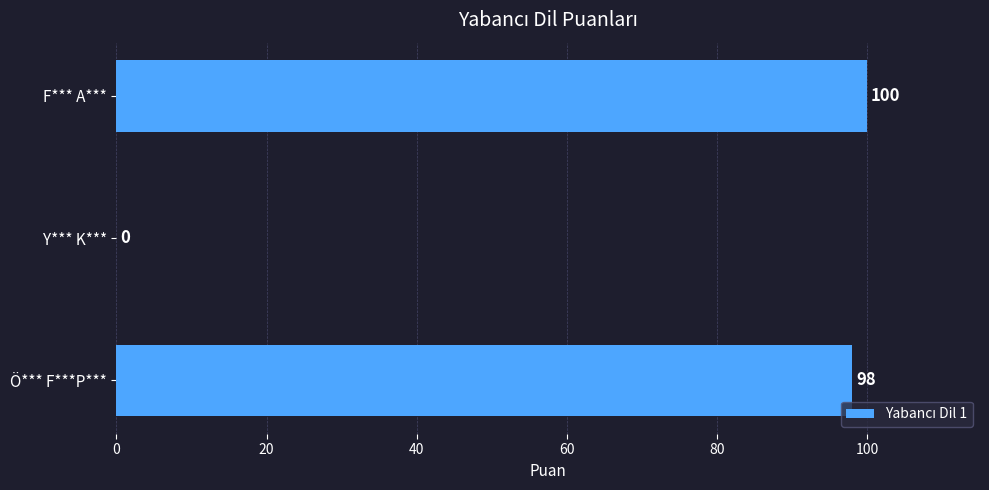

Between Y*** K*** and F*** A***, which is larger?

F*** A***